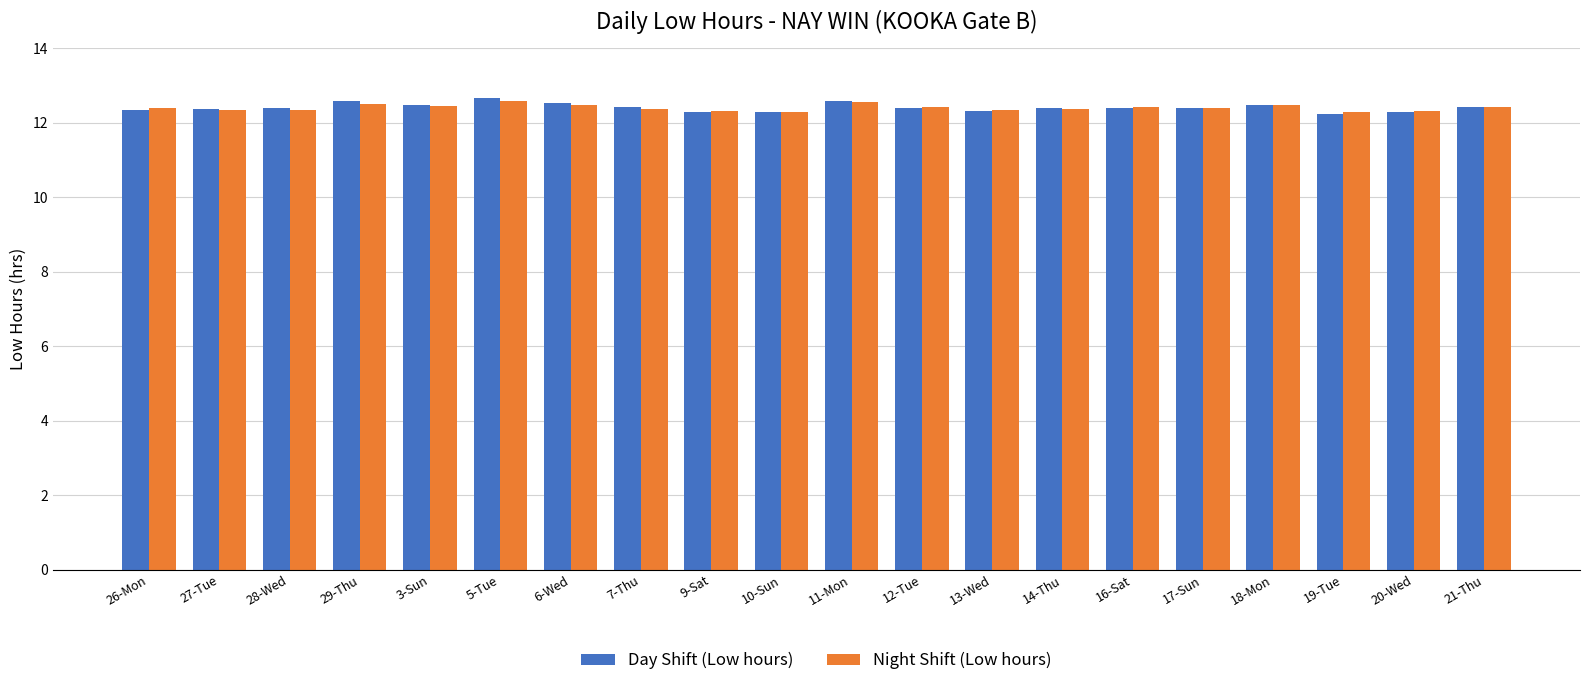

What is the difference between the maximum and minimum values in the Night Shift (Low hours) series?

0.3